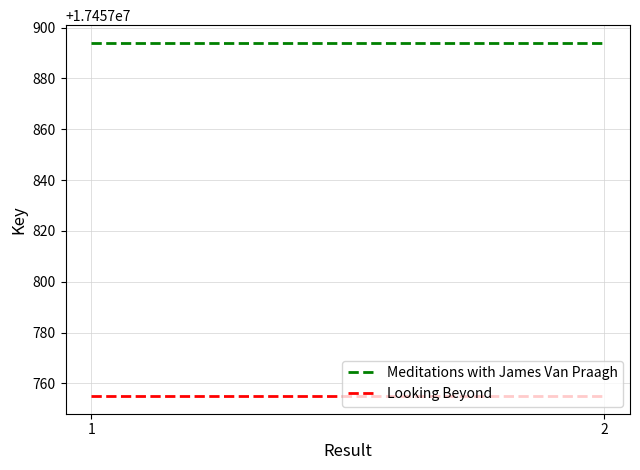

What are all the series names shown in the legend?

Meditations with James Van Praagh, Looking Beyond